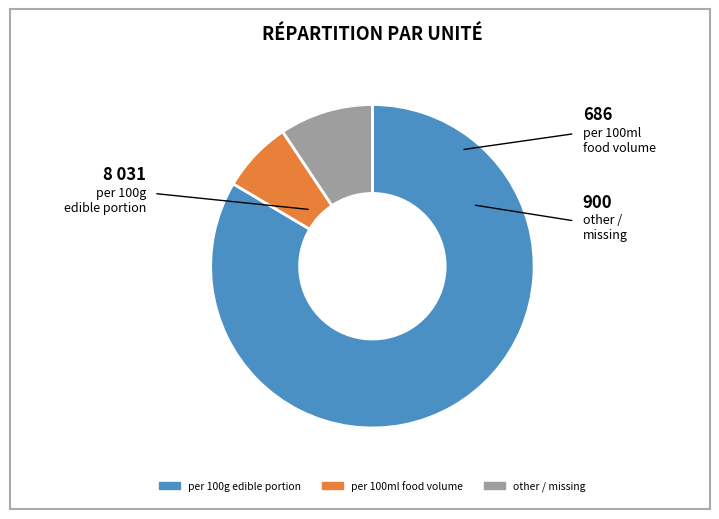

Does any single category account for the majority?

Yes